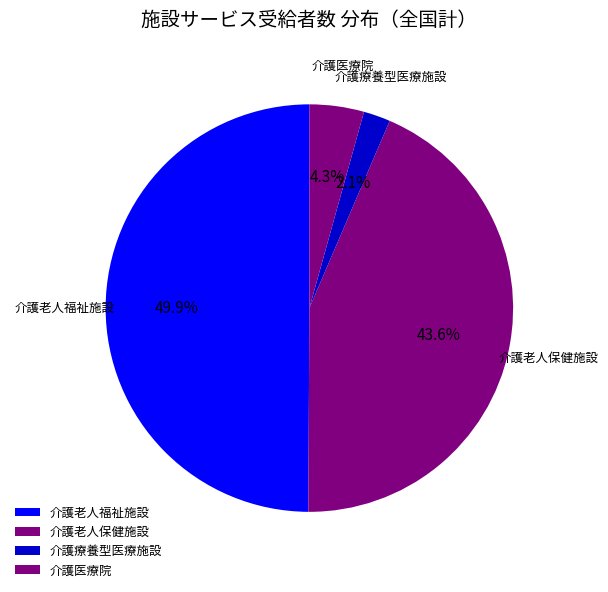

Between 介護老人福祉施設 and 介護医療院, which is larger?

介護老人福祉施設